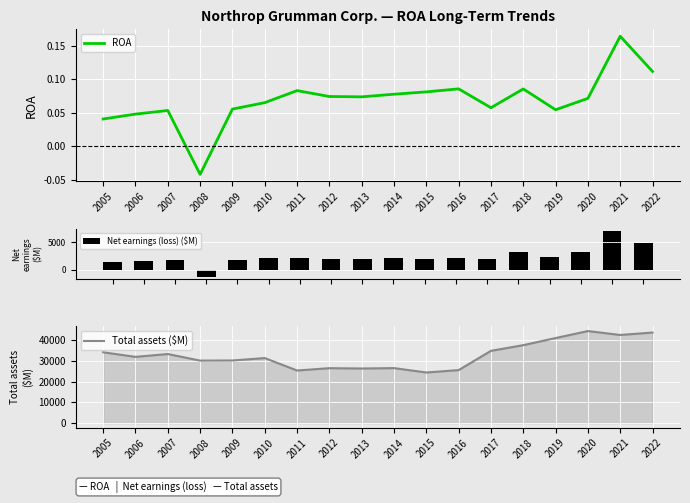

At which label does Net earnings (loss) ($M) reach its peak?

2021